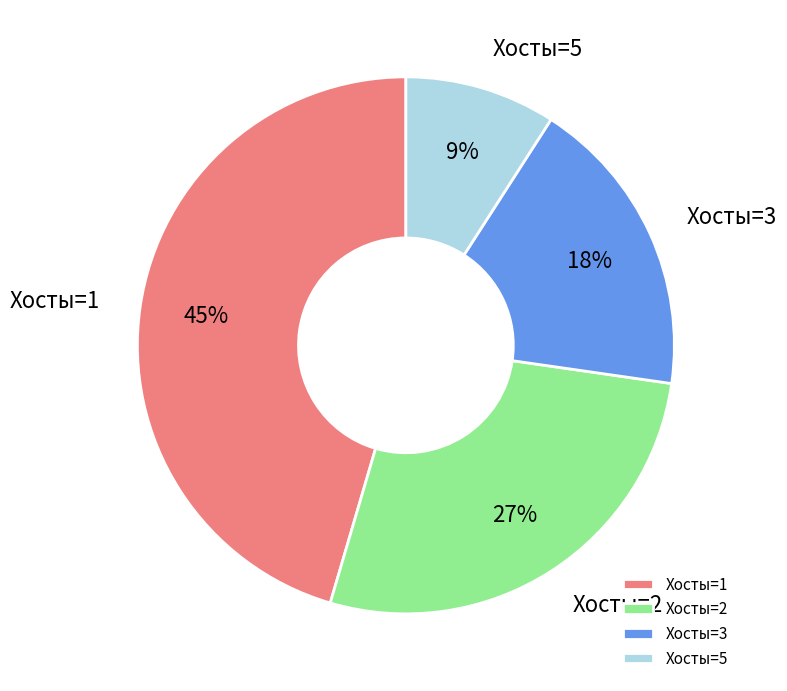

True or false: Хосты=1 accounts for 45% of the total.

True